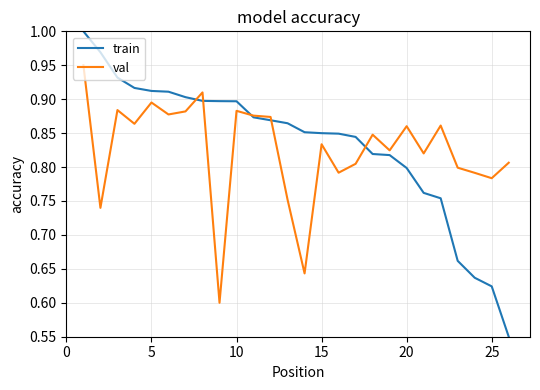

Which series has the largest range (max minus min)?

train